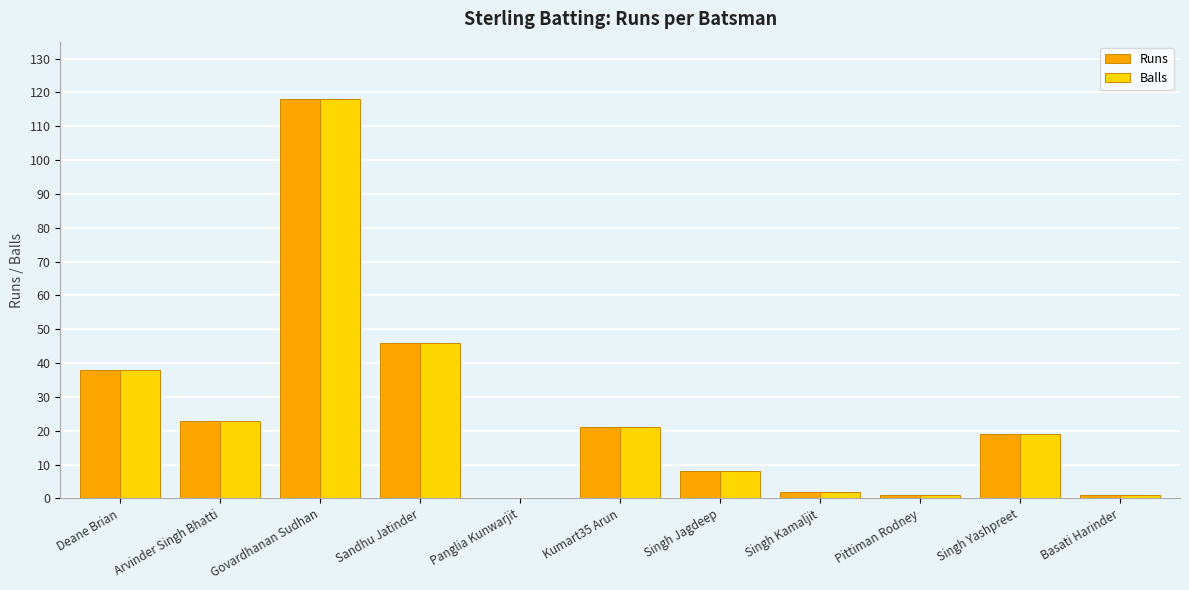

Are the bars horizontal?

No